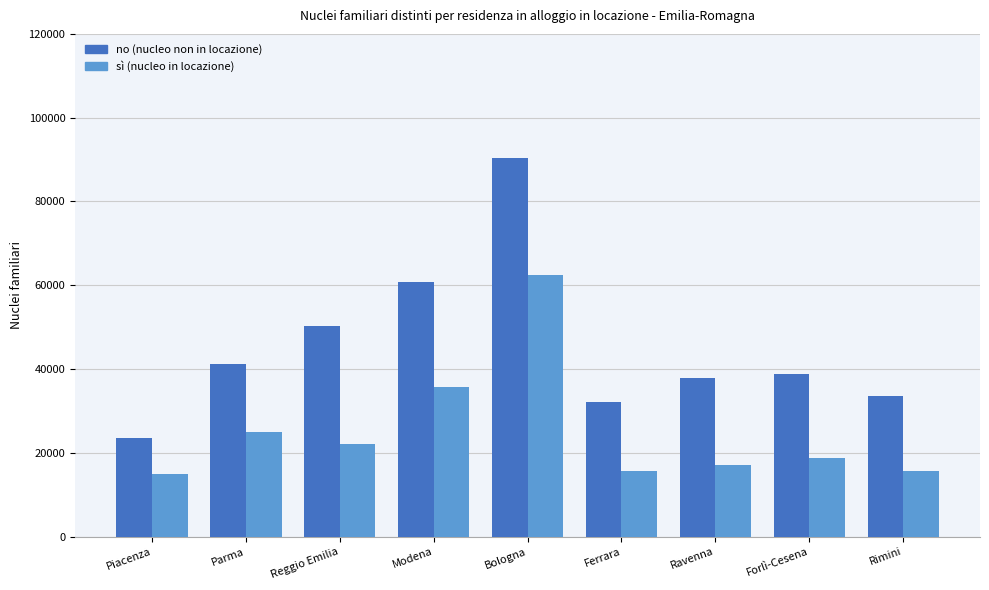

At which category is the sum across all series the highest?

Bologna